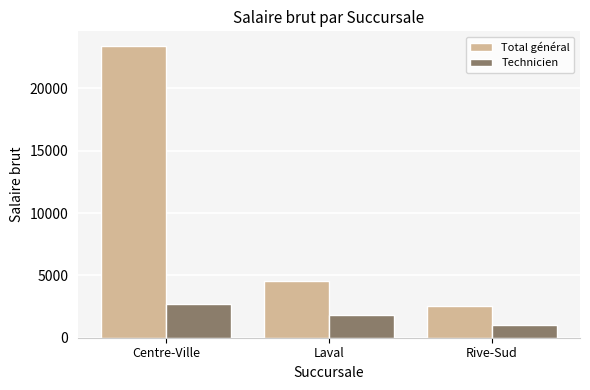

At which category does the chart reach its minimum across all series?

Rive-Sud